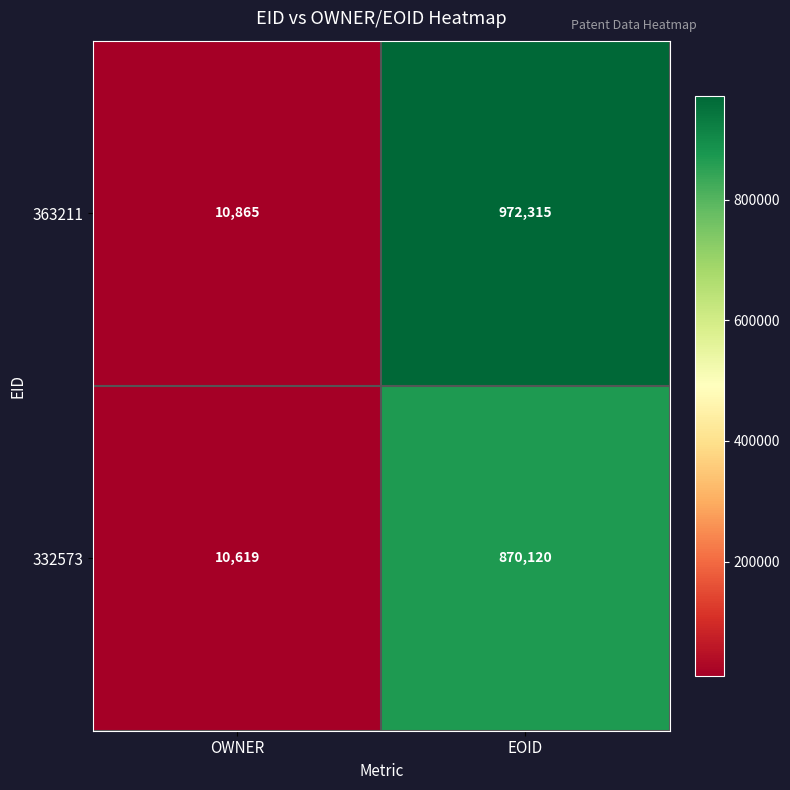

Reading left to right, transcribe all the data shown in this chart.

363211: 10865	972315
332573: 10619	870120